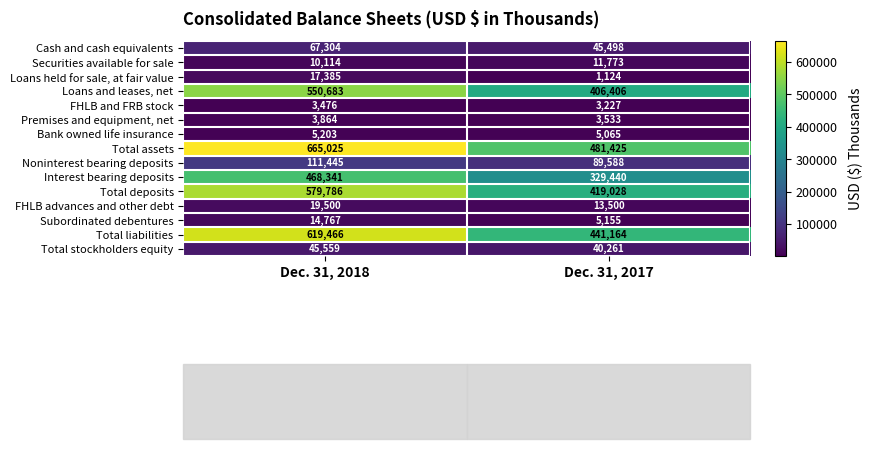

What is the maximum value for Total deposits?

579786